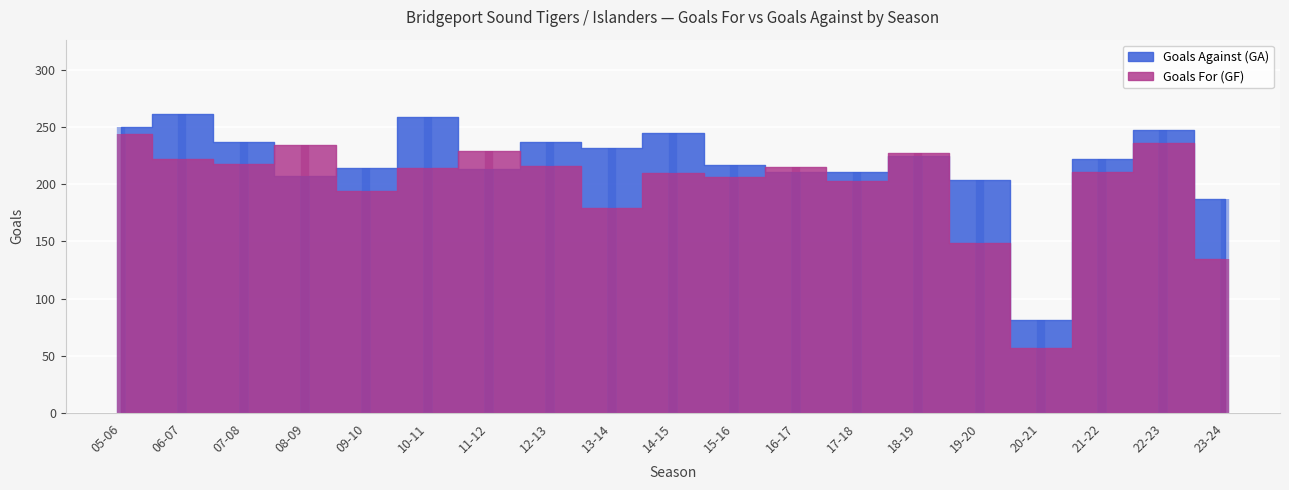

At which category does Goals For (GF) reach its first local peak?

08-09